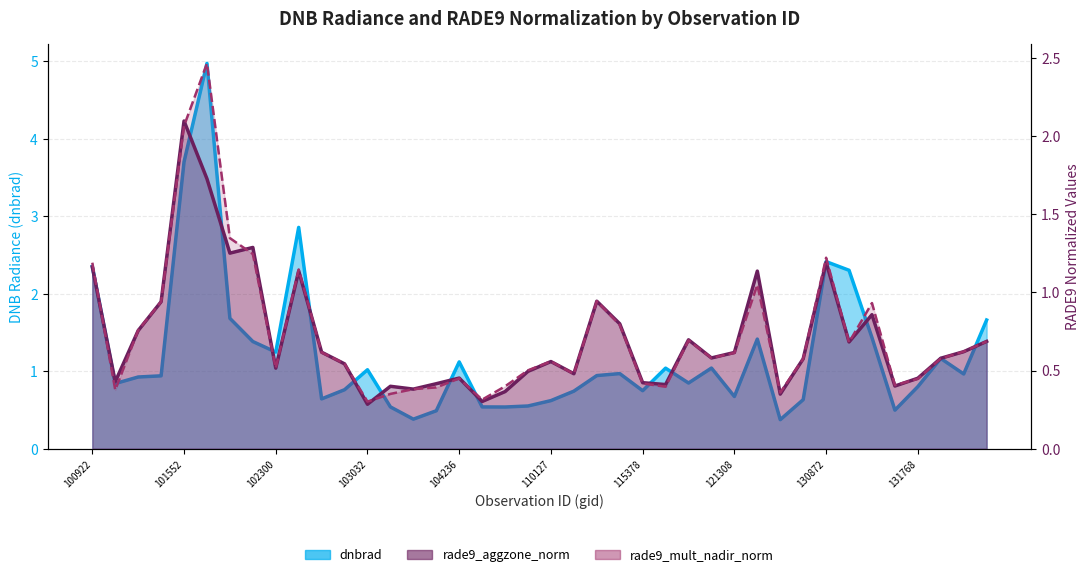

Reading left to right, extract all data points from this chart.

dnbrad: 2.4	0.8	0.9	0.9	3.7	5.0	1.7	1.4	1.2	2.9	0.6	0.8	1.0	0.5	0.4	0.5	1.1	0.5	0.5	0.6	0.6	0.7	0.9	1.0	0.7	1.0	0.8	1.0	0.7	1.4	0.4	0.6	2.4	2.3	1.4	0.5	0.8	1.2	1.0	1.7
rade9_aggzone_norm: 1.2	0.4	0.8	0.9	2.1	1.7	1.3	1.3	0.5	1.1	0.6	0.5	0.3	0.4	0.4	0.4	0.5	0.3	0.4	0.5	0.6	0.5	0.9	0.8	0.4	0.4	0.7	0.6	0.6	1.1	0.3	0.6	1.2	0.7	0.9	0.4	0.5	0.6	0.6	0.7
rade9_mult_nadir_norm: 1.2	0.4	0.8	0.9	2.1	2.5	1.3	1.2	0.5	1.1	0.6	0.5	0.3	0.4	0.4	0.4	0.4	0.3	0.4	0.5	0.6	0.5	0.9	0.8	0.4	0.4	0.7	0.6	0.6	1.0	0.4	0.6	1.2	0.7	0.9	0.4	0.4	0.6	0.6	0.7